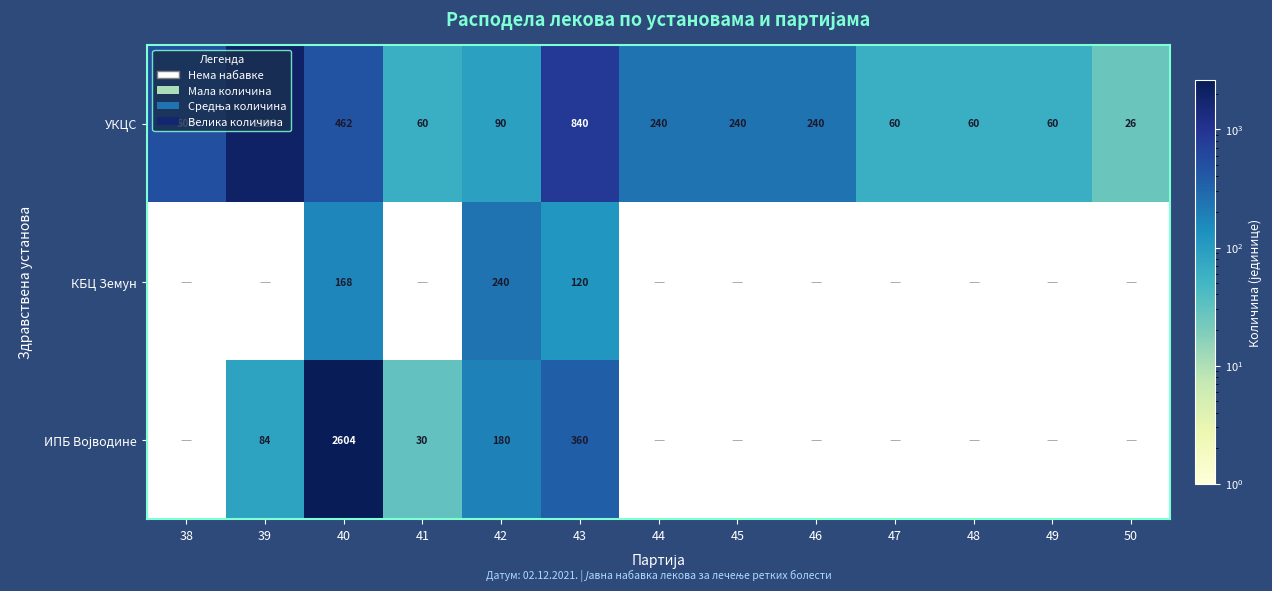

What is the difference between the highest and lowest values at 40?

2436